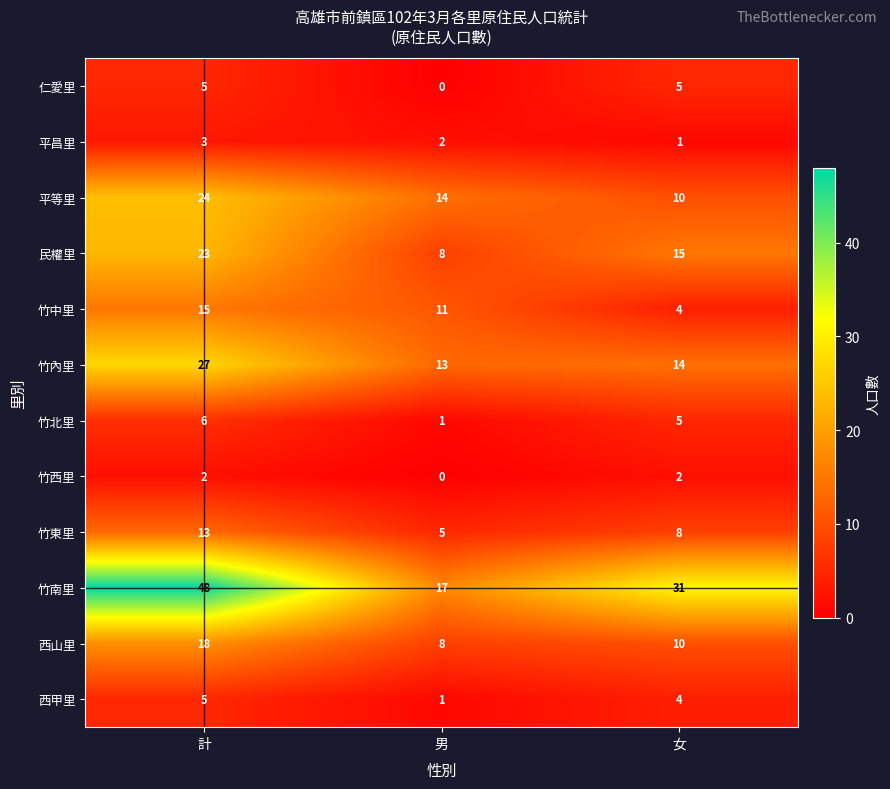

Is the value of 平昌里 at 男 greater than the value of 仁愛里 at 計?

No